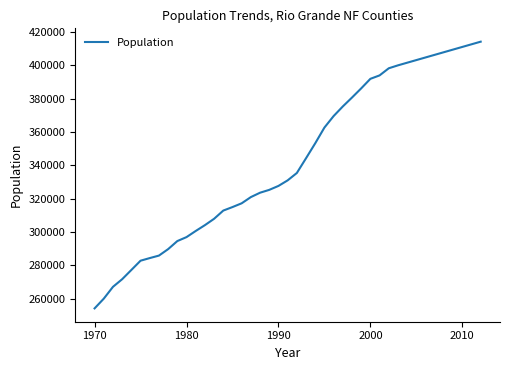

True or false: there are more than 2 points higher than both neighbors.

False